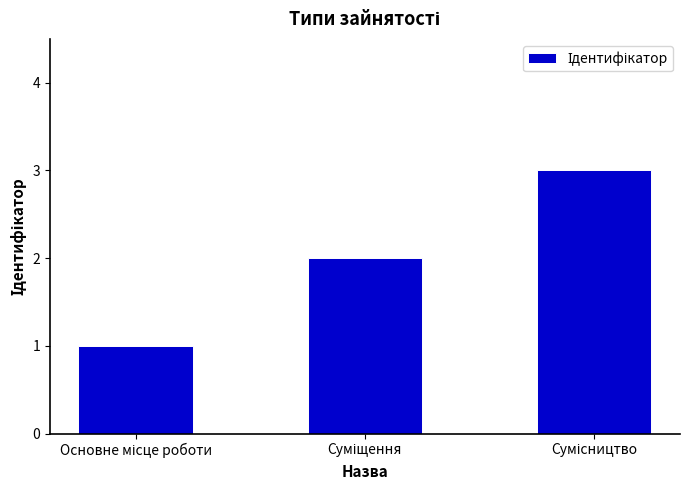

Reading left to right, list all the values displayed in this chart.

1	2	3